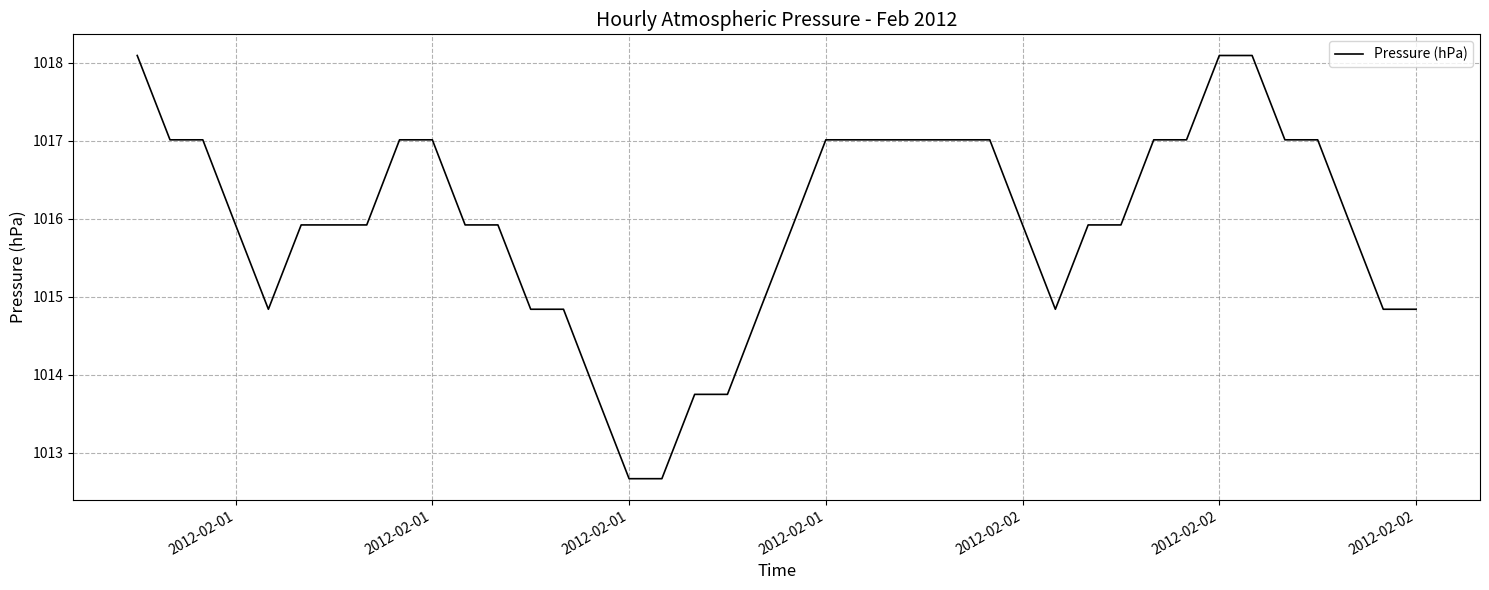

Reading left to right, list all the values displayed in this chart.

1018.1	1017.0	1017.0	1015.9	1014.8	1015.9	1015.9	1015.9	1017.0	1017.0	1015.9	1015.9	1014.8	1014.8	1013.8	1012.7	1012.7	1013.8	1013.8	1014.8	1015.9	1017.0	1017.0	1017.0	1017.0	1017.0	1017.0	1015.9	1014.8	1015.9	1015.9	1017.0	1017.0	1018.1	1018.1	1017.0	1017.0	1015.9	1014.8	1014.8